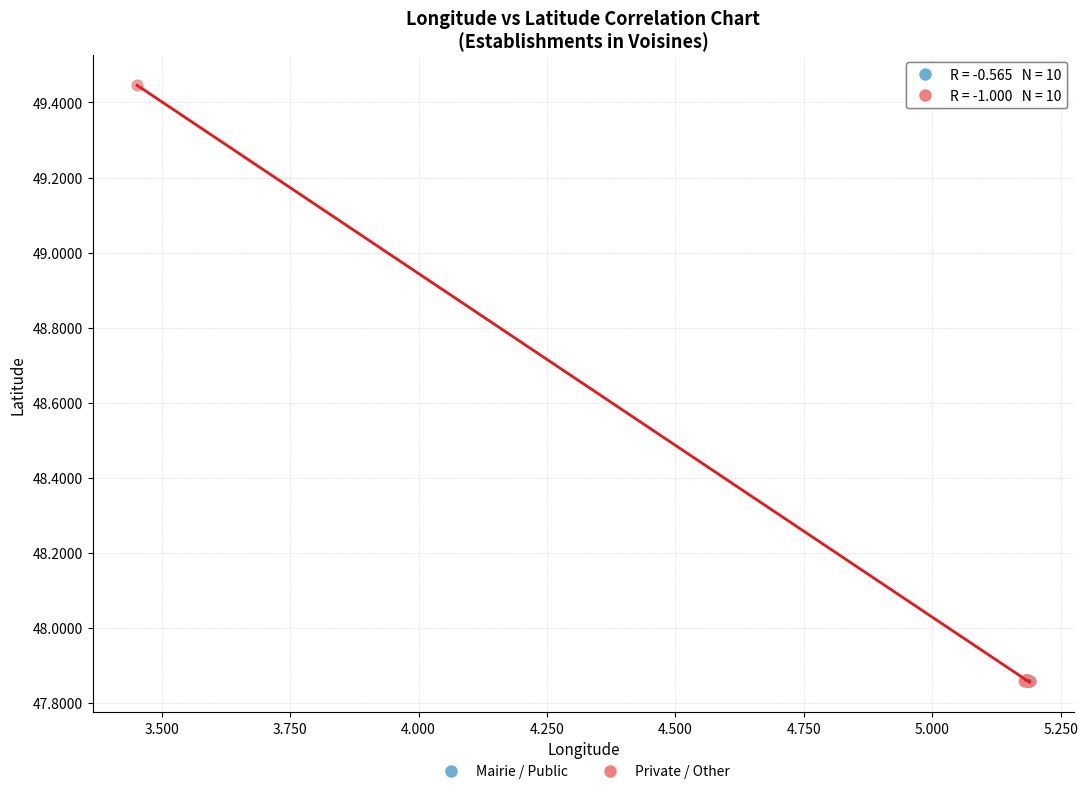

Which series reaches the maximum Y coordinate?

Private / Other